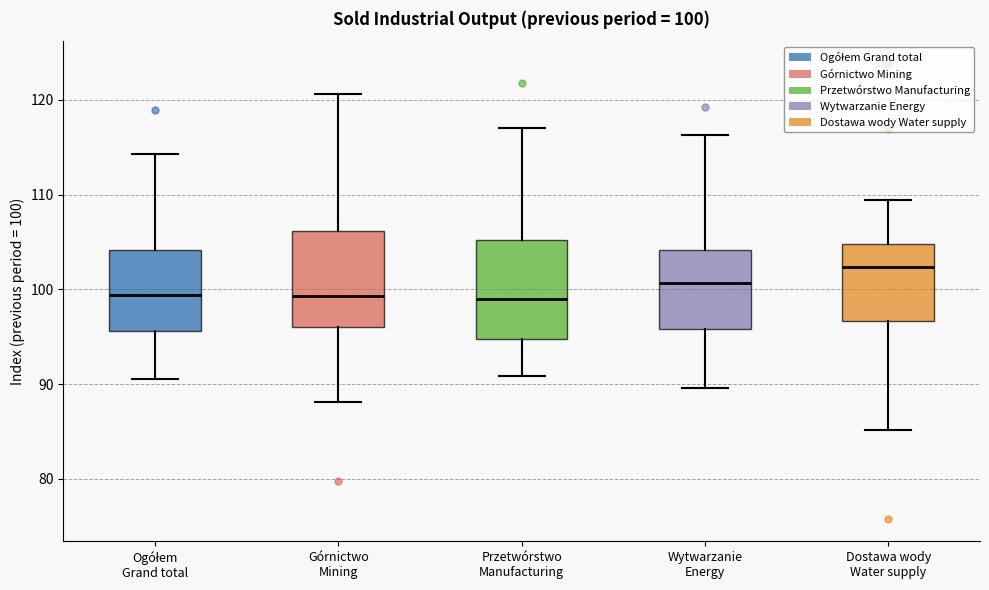

Which box has the highest median line?

Dostawa wody Water supply